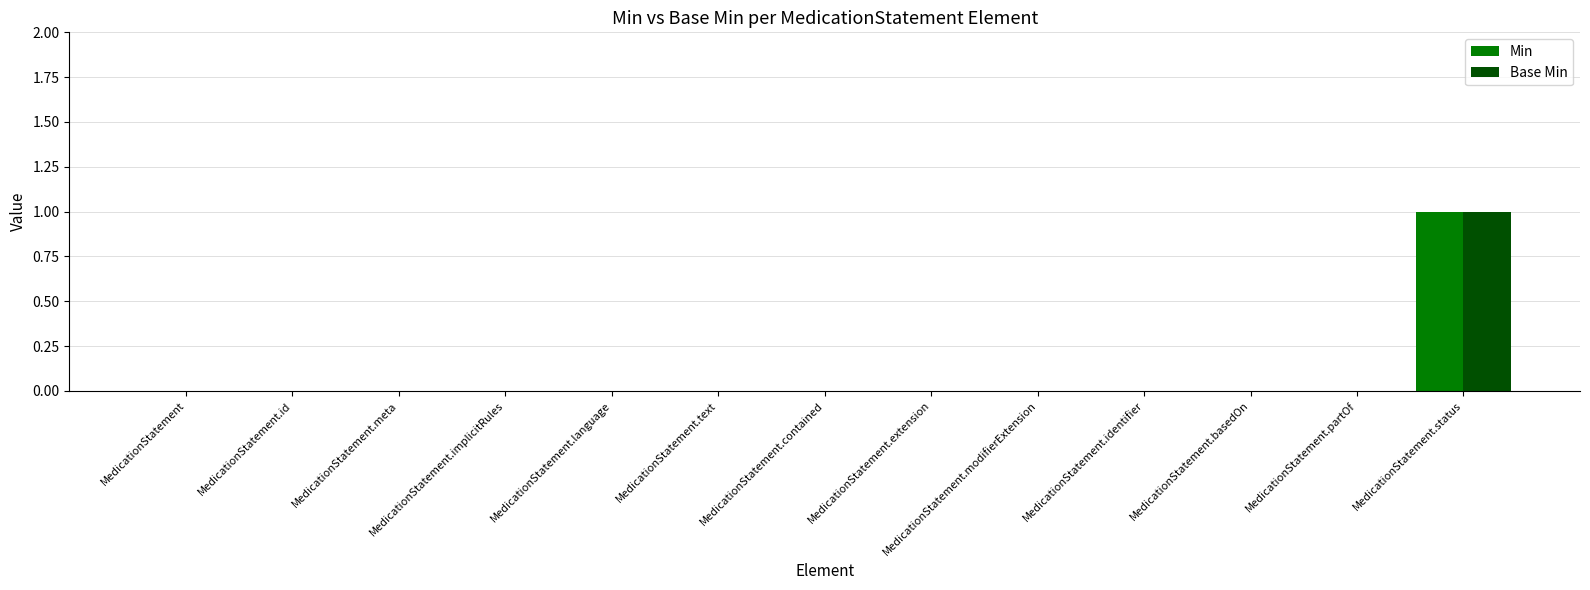

Does the chart contain stacked bars?

No